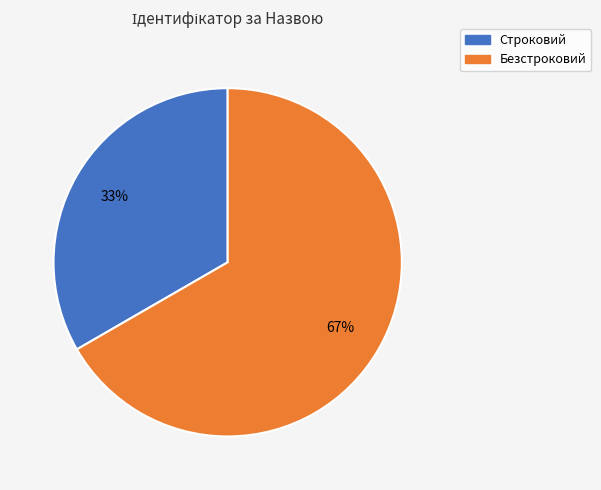

What percentage is the Безстроковий slice, to the nearest percent?

67%